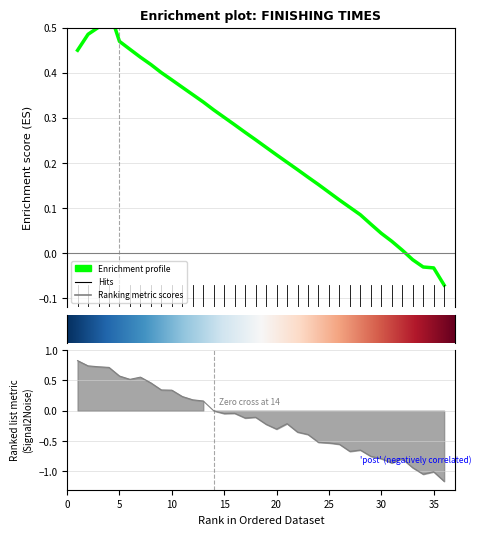

Reading left to right, extract all data points from this chart.

1=0.8	2=0.7	3=0.7	4=0.7	5=0.6	6=0.5	7=0.6	8=0.5	9=0.3	10=0.3	11=0.2	12=0.2	13=0.2	14=-0.0	15=-0.0	16=-0.0	17=-0.1	18=-0.1	19=-0.2	20=-0.3	21=-0.2	22=-0.4	23=-0.4	24=-0.5	25=-0.5	26=-0.6	27=-0.7	28=-0.6	29=-0.8	30=-0.8	31=-0.9	32=-0.8	33=-0.9	34=-1.0	35=-1.0	36=-1.2